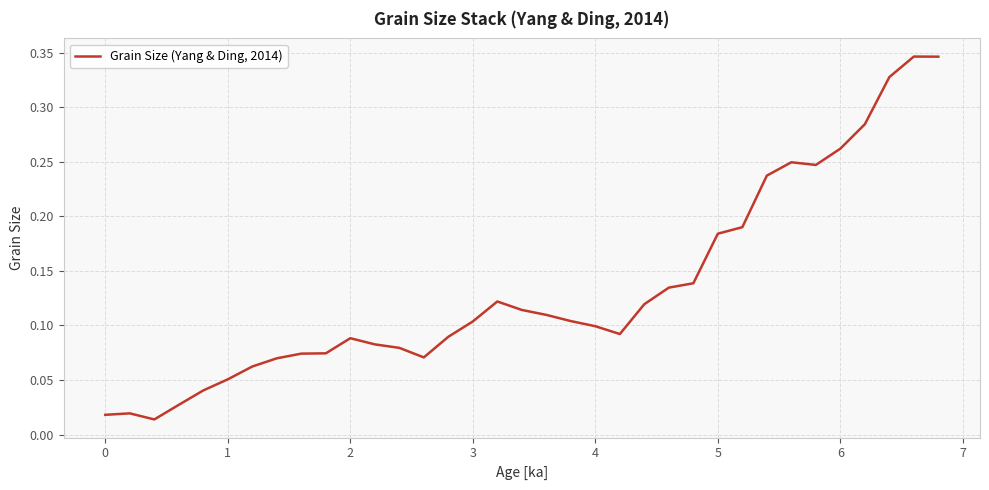

Is this an area chart (filled region under the line)?

No